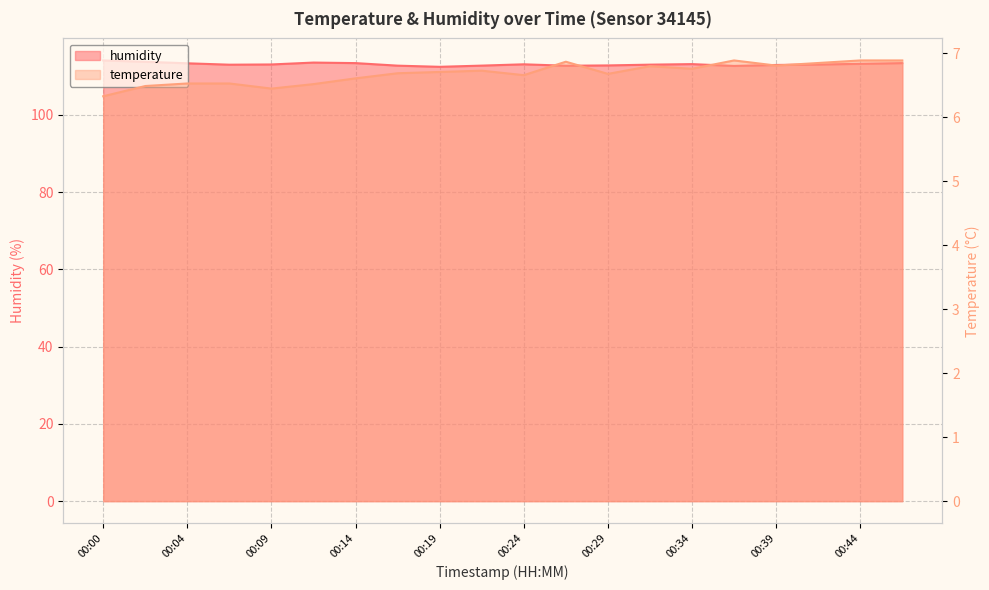

At which category does temperature reach its first local peak?

00:22